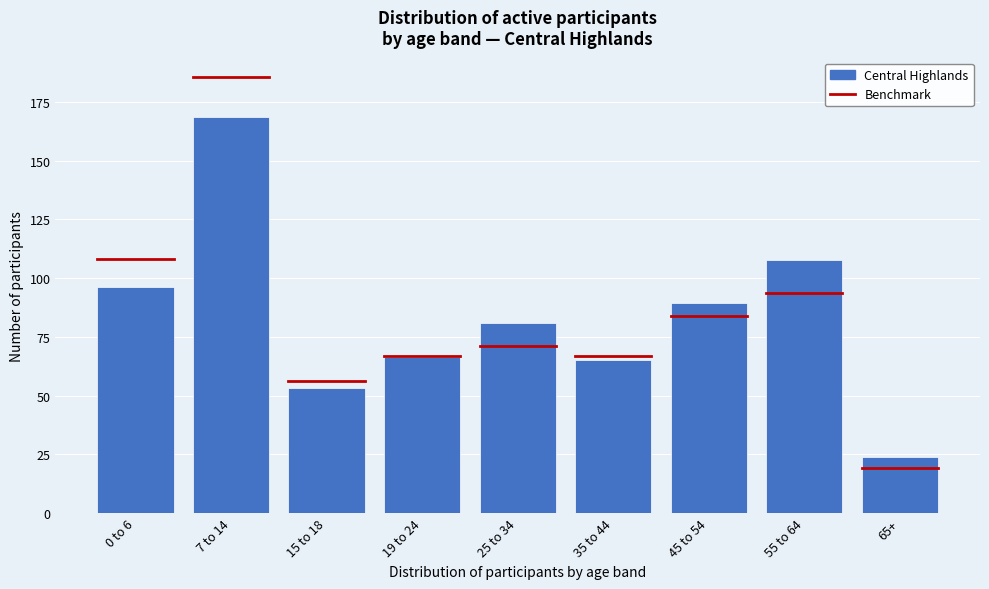

Reading left to right, extract all data points from this chart.

96.2	168.6	53.4	66.6	81.0	65.0	89.4	107.8	24.0